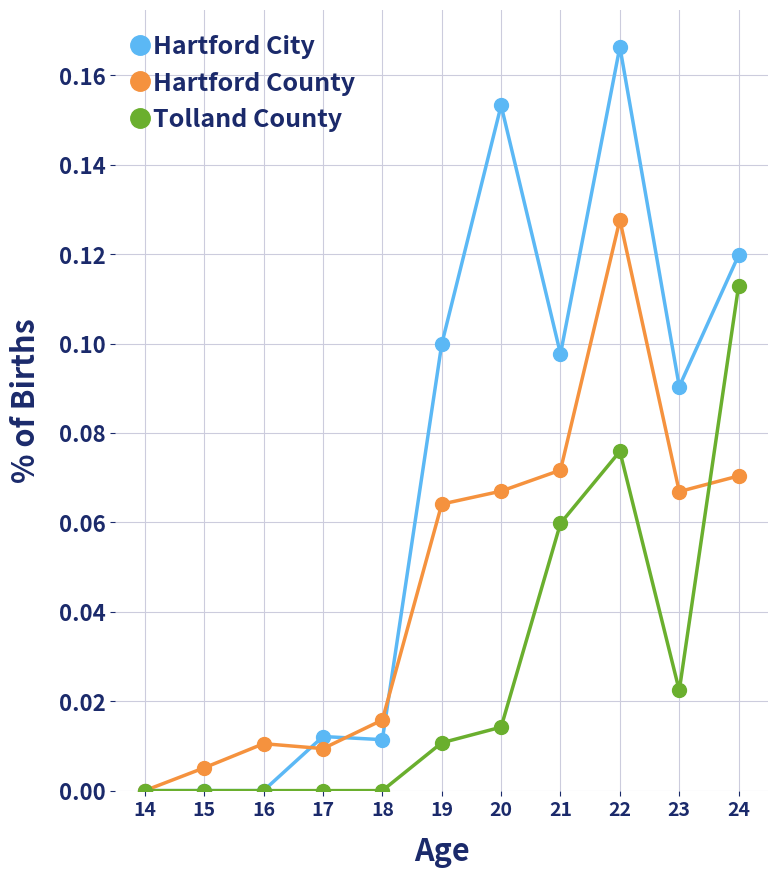

Is this an area chart (filled region under the line)?

No